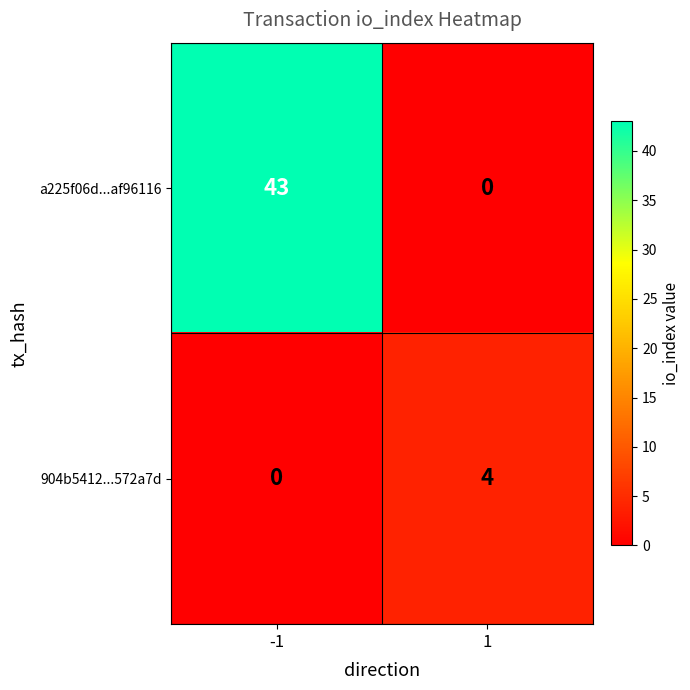

What is the maximum value shown in the chart?

43